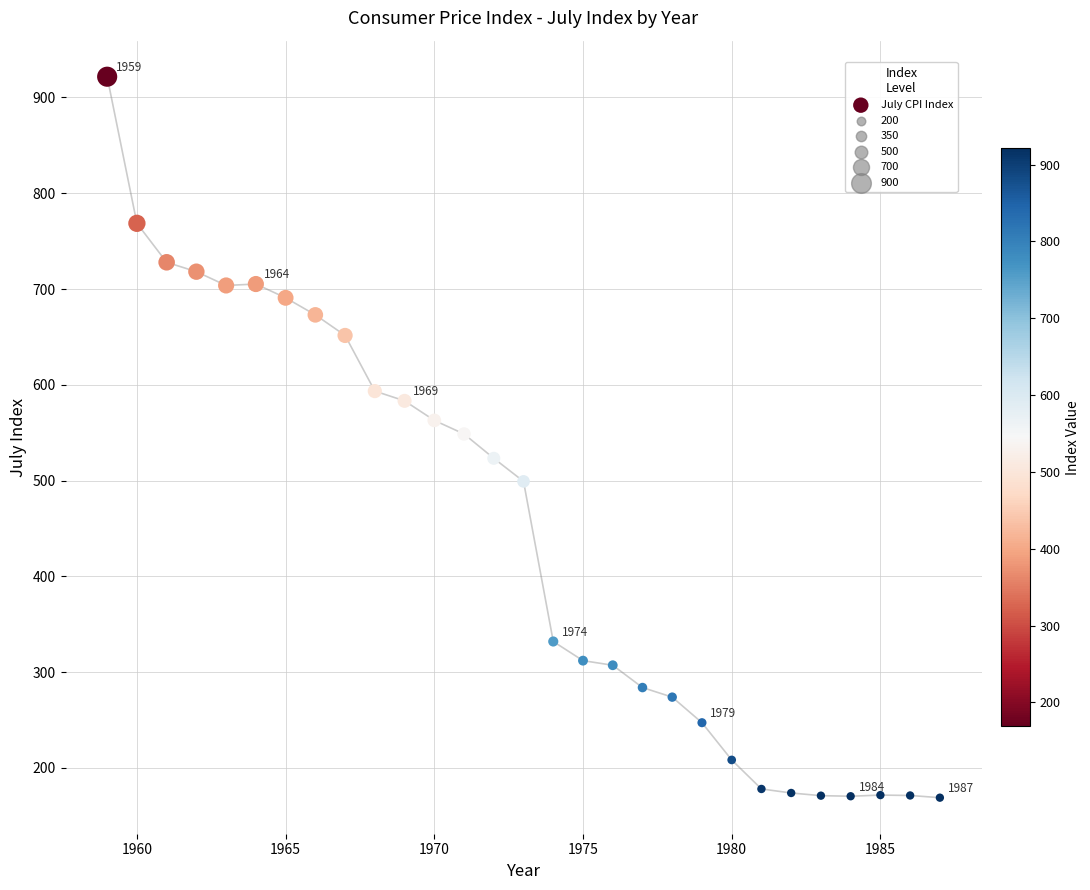

What is the range of X values (max minus min)?

28.0